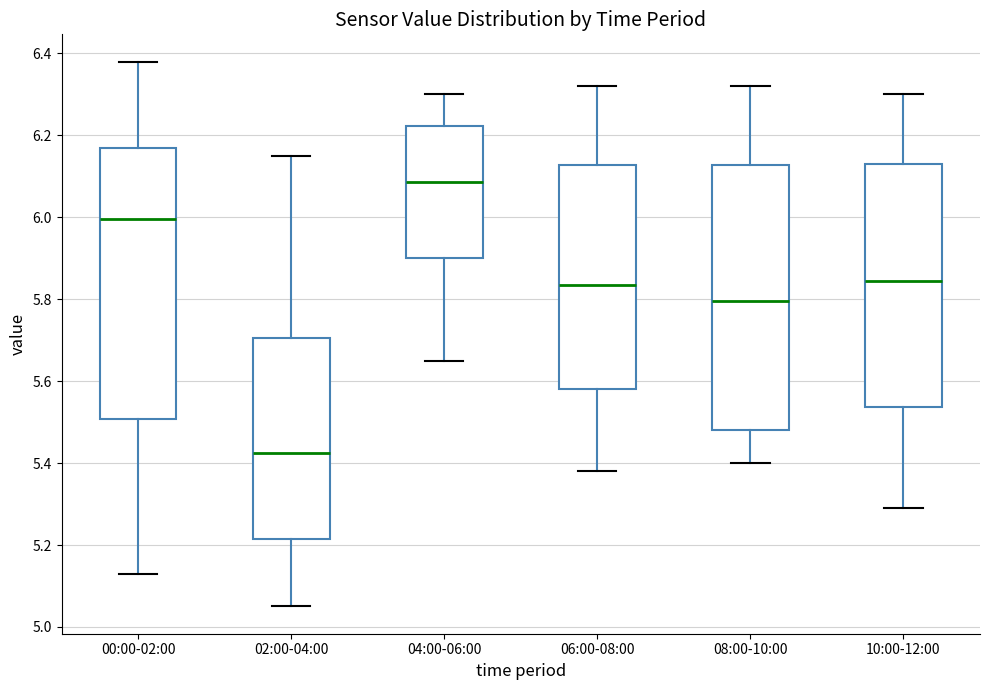

Which box's median line is the highest?

04:00-06:00